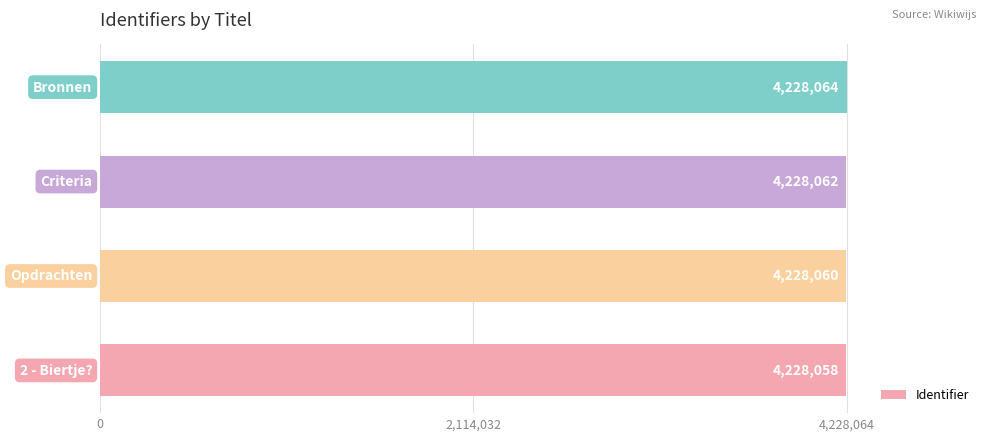

How many values are between 4228060 and 4228064?

3